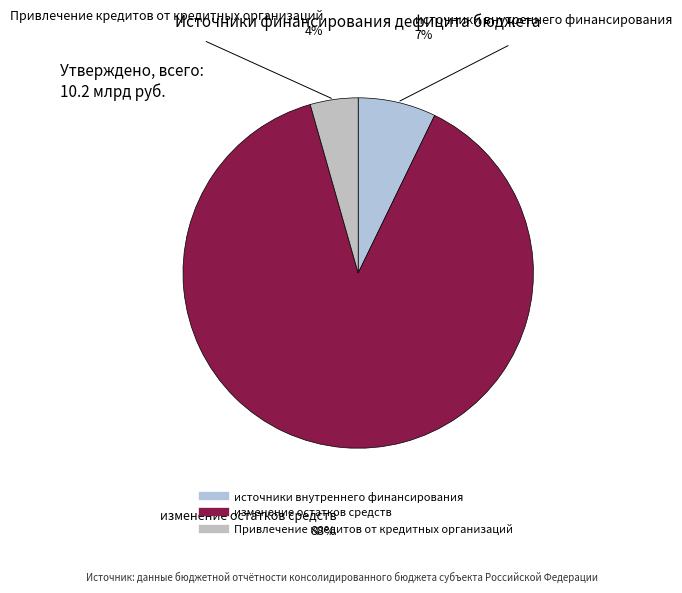

Do Привлечение кредитов от кредитных организаций and источники внутреннего финансирования together represent more than half of the pie?

No